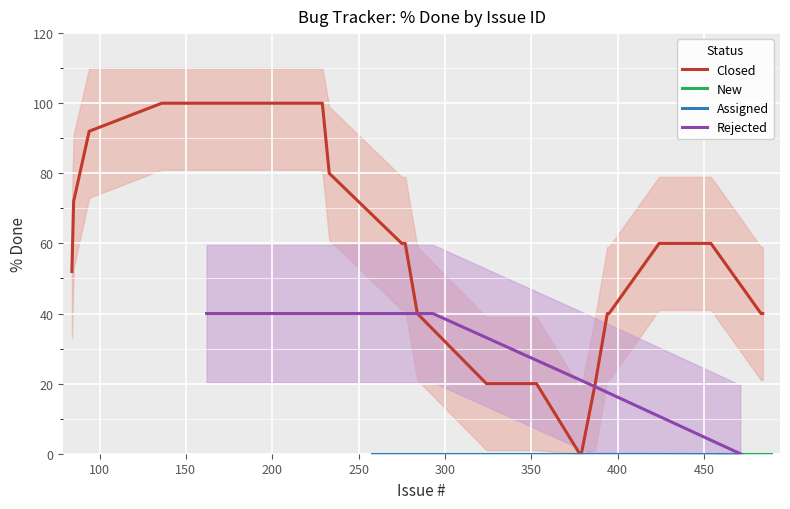

What is the maximum value for Closed?

100